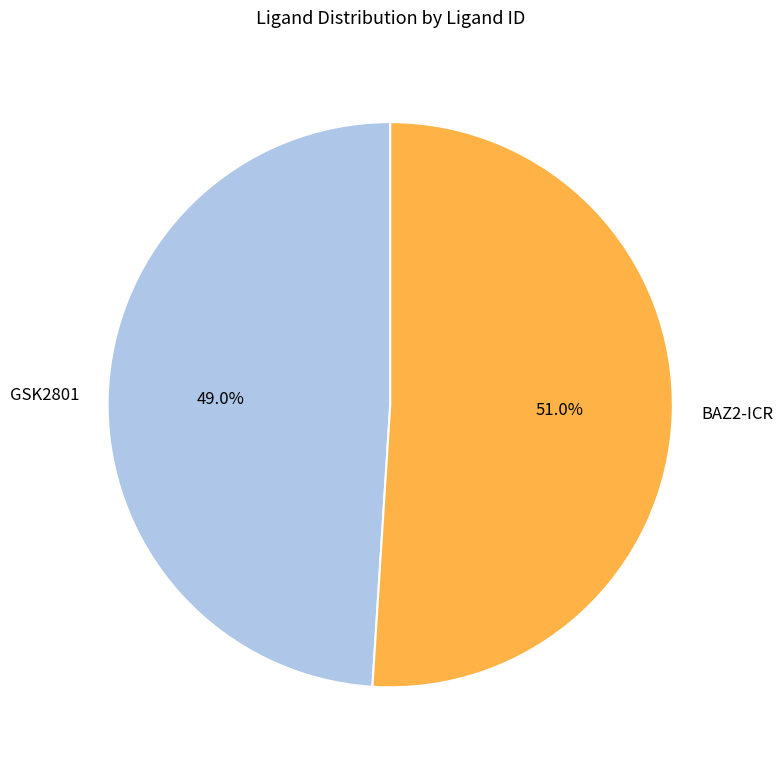

Which category accounts for the majority?

BAZ2-ICR